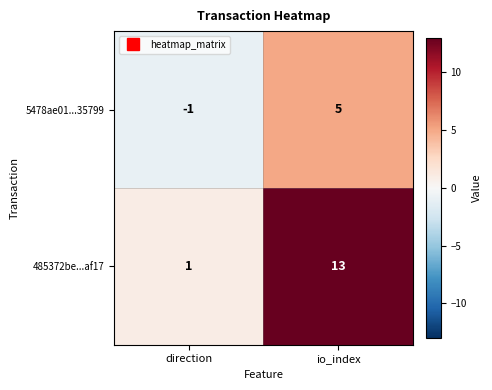

Is it true that 485372be...af17 equals 2 at direction?

False